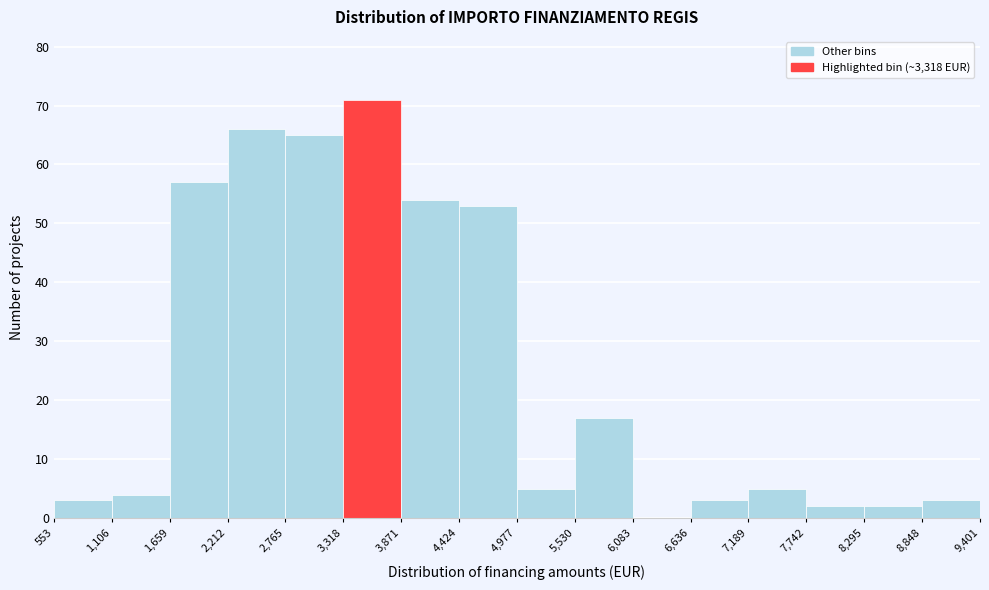

What is the height of the bar covering 6,636 to 7,189 on the x-axis? The values are not printed on the chart, so give them approximately, as read against the axis.

3